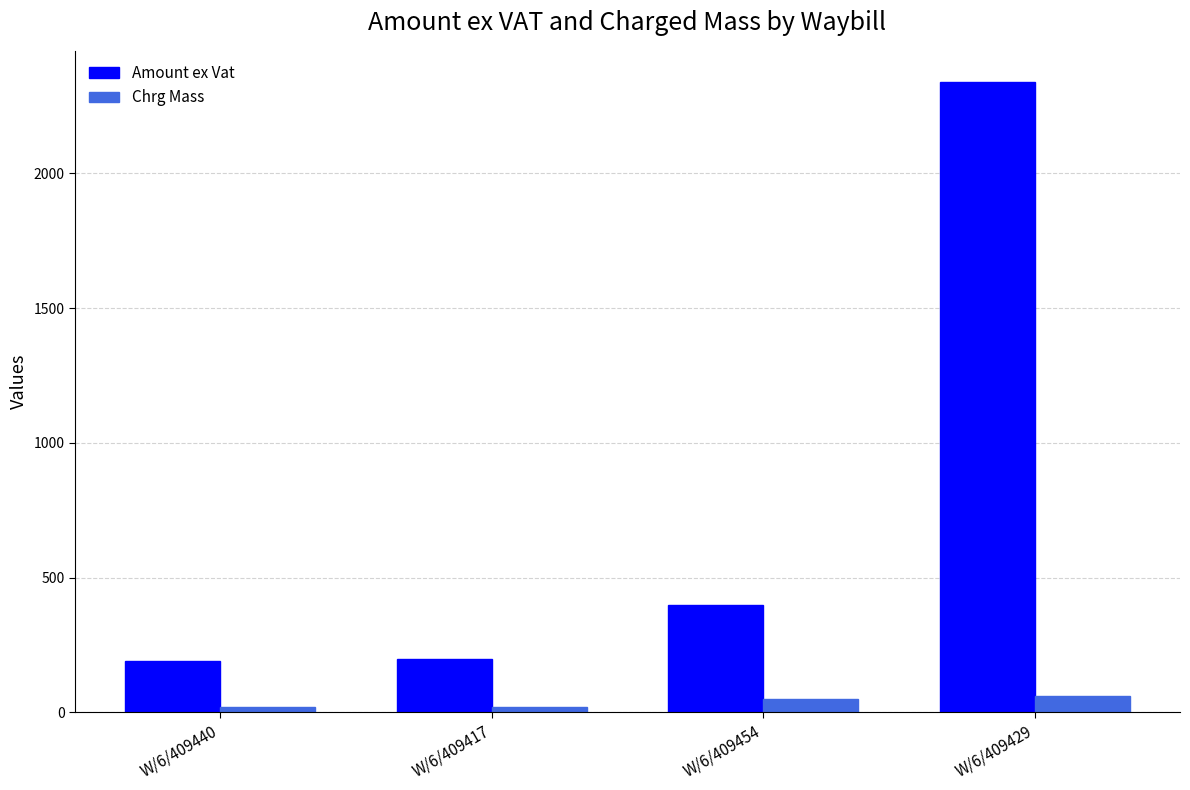

What is the minimum value for Amount ex Vat?

191.9